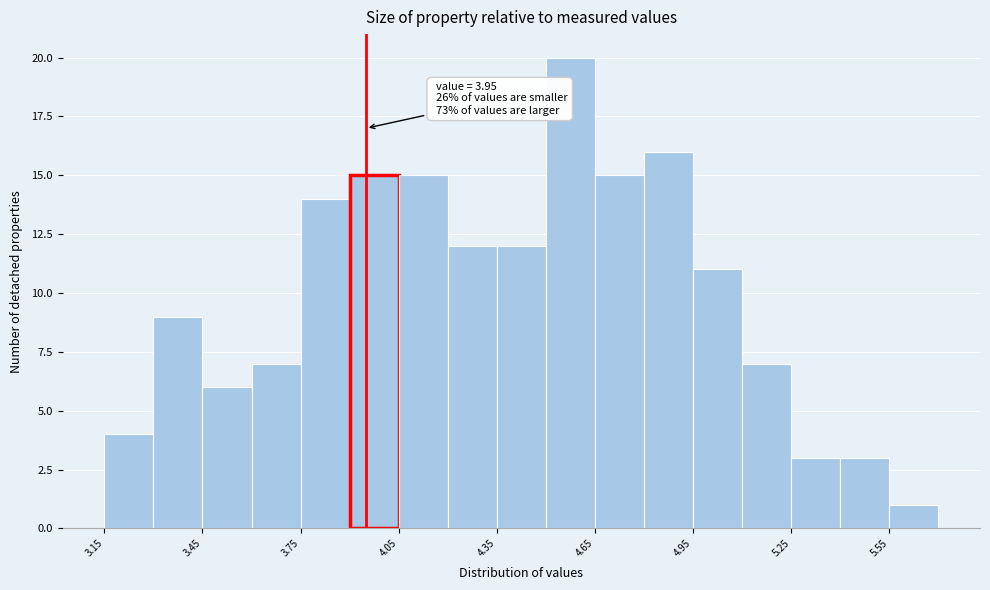

Read against the x-axis, roughly where is the centre of the tallest bar?

4.60